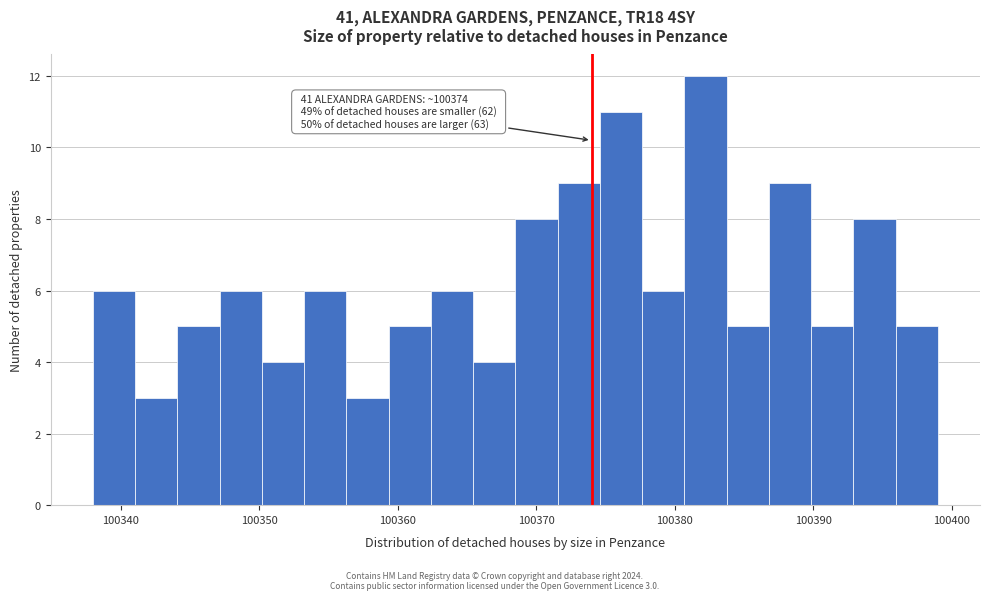

Around what value on the x-axis is the tallest bar? Give the approximate position of its centre, as read against the axis.

100382